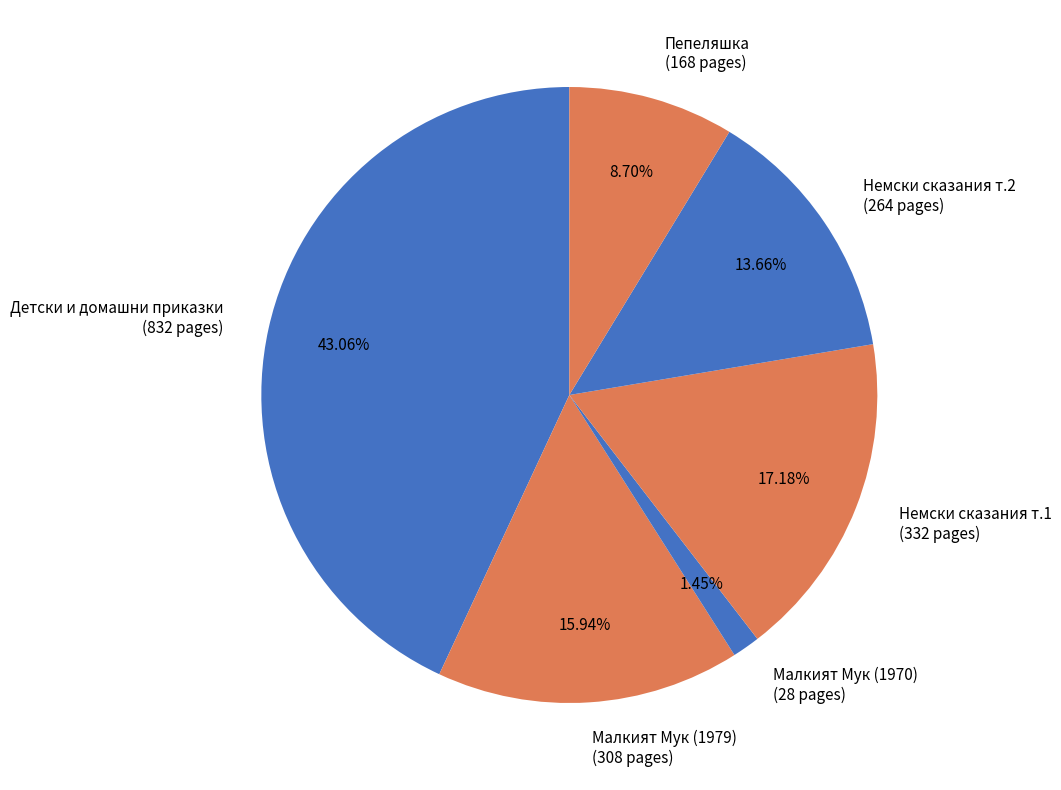

Between Немски сказания т.2 (264 pages) and Немски сказания т.1 (332 pages), which is larger?

Немски сказания т.1 (332 pages)